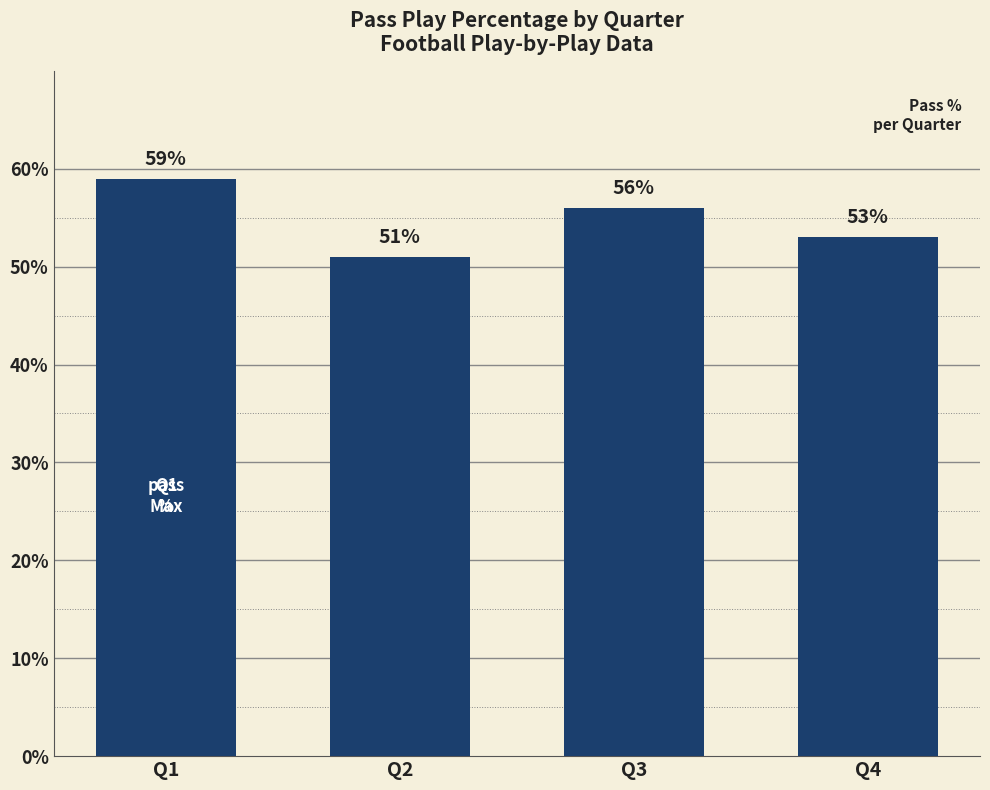

Is it true that the value at Q4 is 75?

False